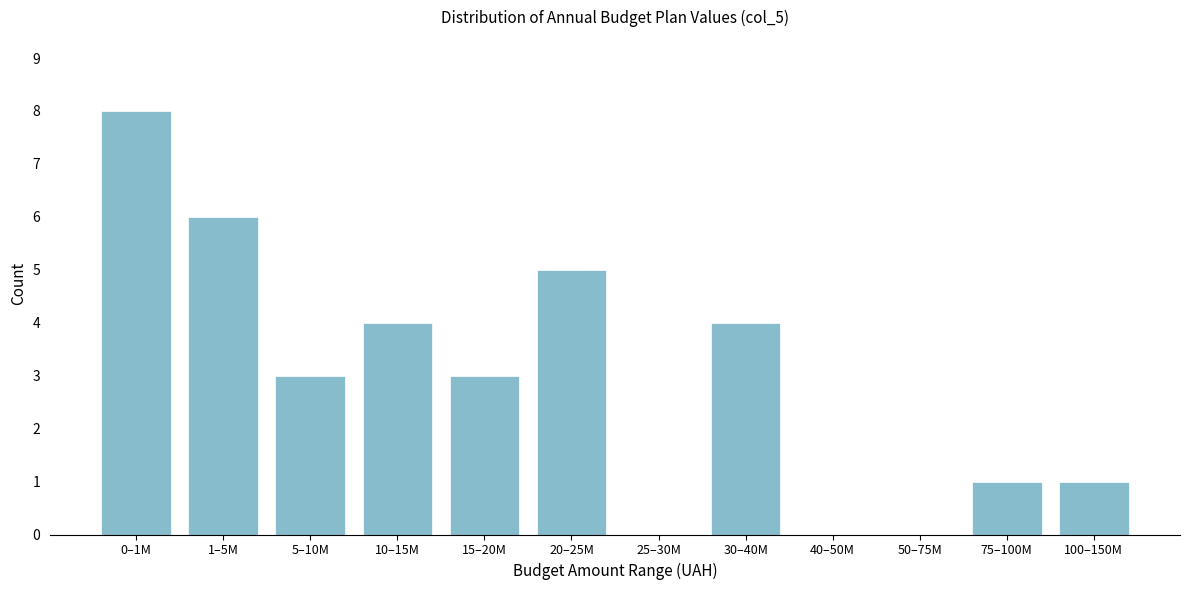

Reading left to right, extract all data points from this chart.

0–1M=8	1–5M=6	5–10M=3	10–15M=4	15–20M=3	20–25M=5	25–30M=0	30–40M=4	40–50M=0	50–75M=0	75–100M=1	100–150M=1